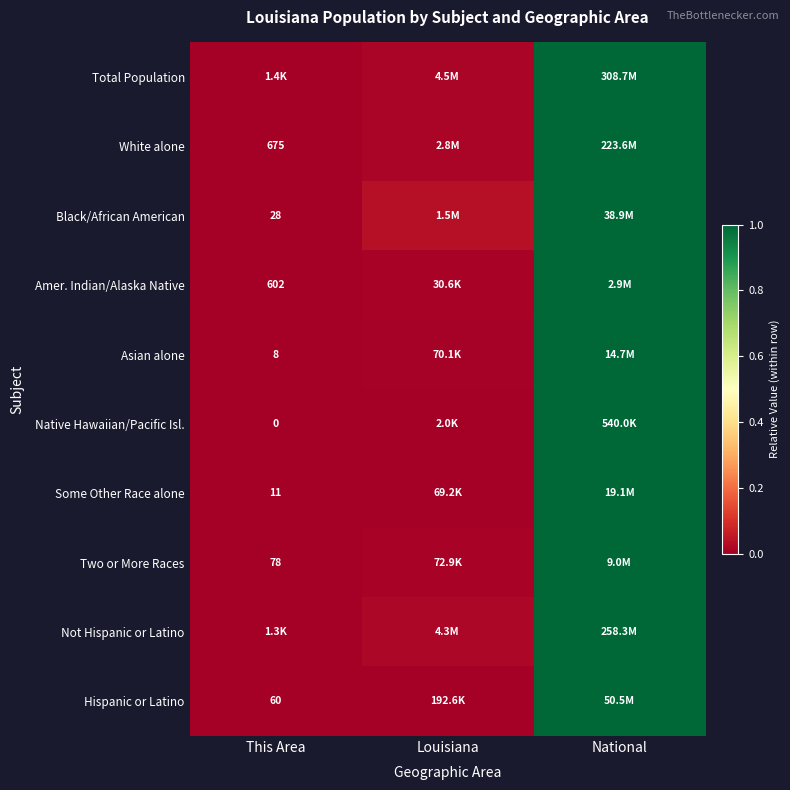

At which label is Native Hawaiian/Pacific Isl. closest to 0?

This Area